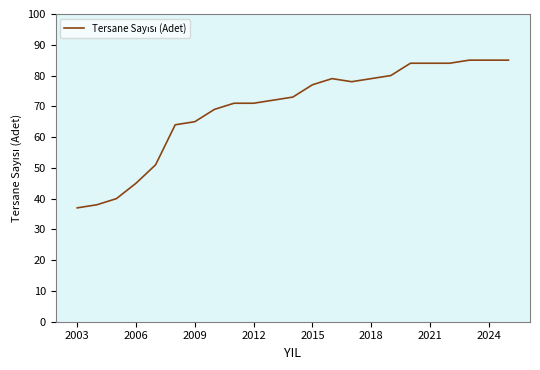

What is the difference between the maximum and minimum values?

48